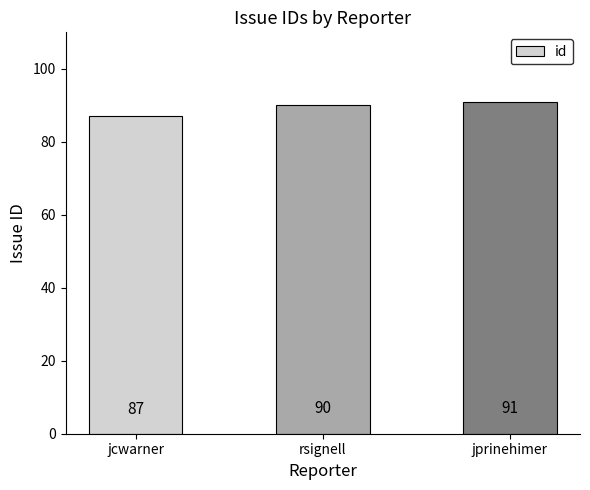

What value does the data have at rsignell?

90